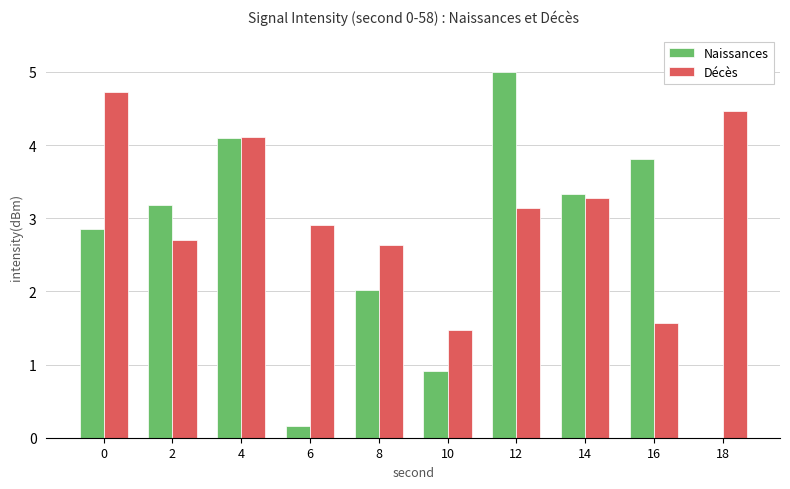

Is it true that Décès equals 1.3 at 8?

False